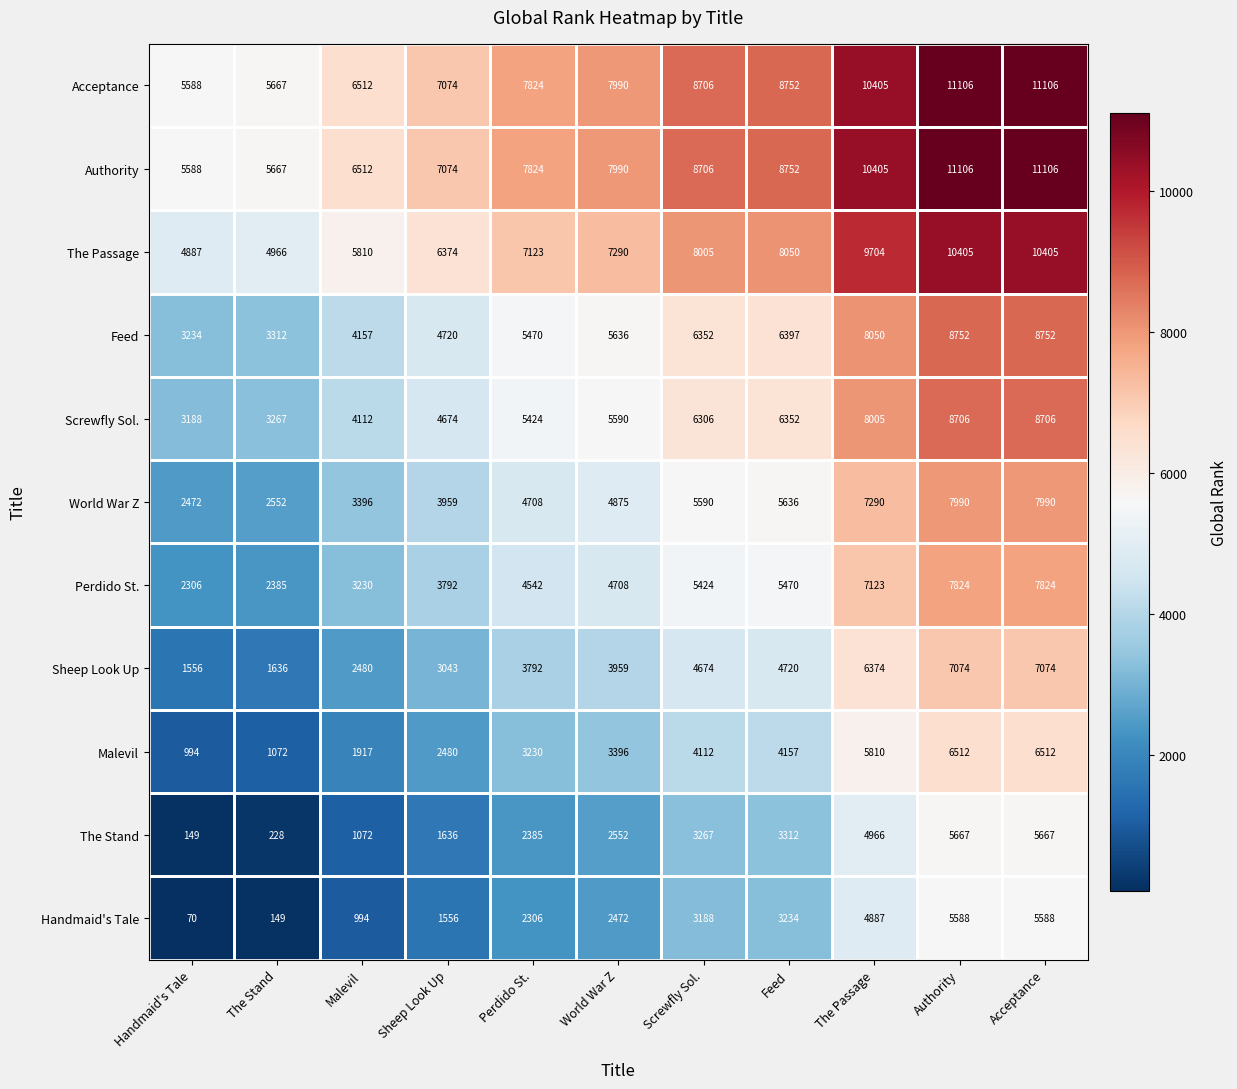

What is the difference between the maximum and minimum values in the World War Z series?

5518